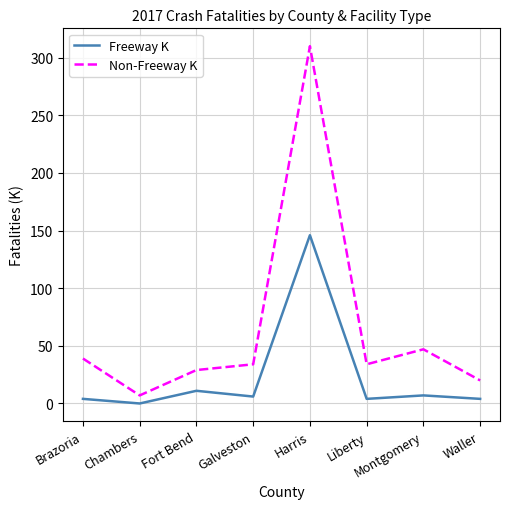

What is the maximum value for Freeway K?

146